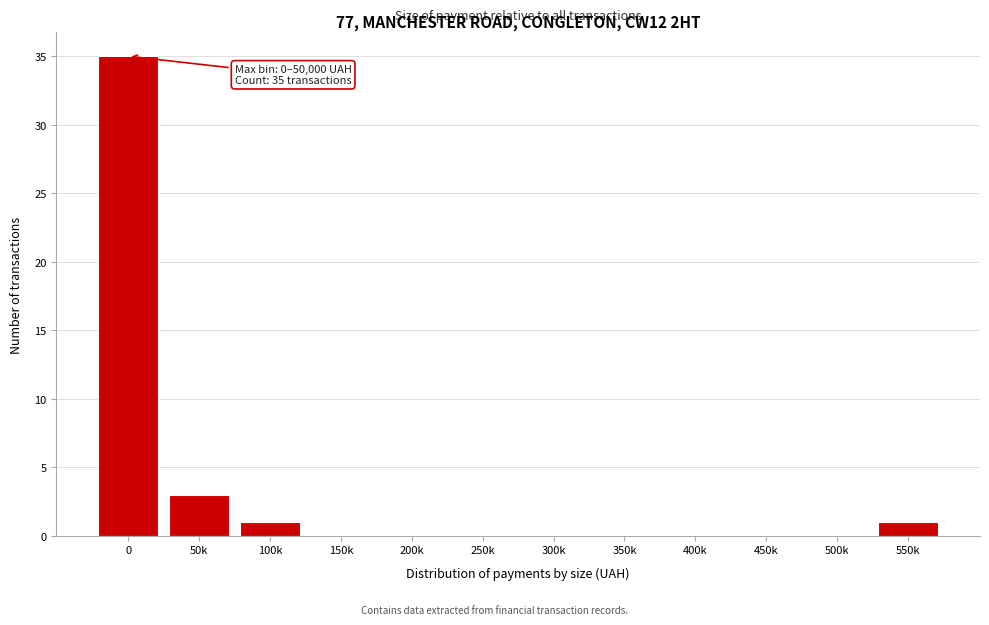

Reading left to right, what are all the values shown in this chart?

0=35	50k=3	100k=1	150k=0	200k=0	250k=0	300k=0	350k=0	400k=0	450k=0	500k=0	550k=1